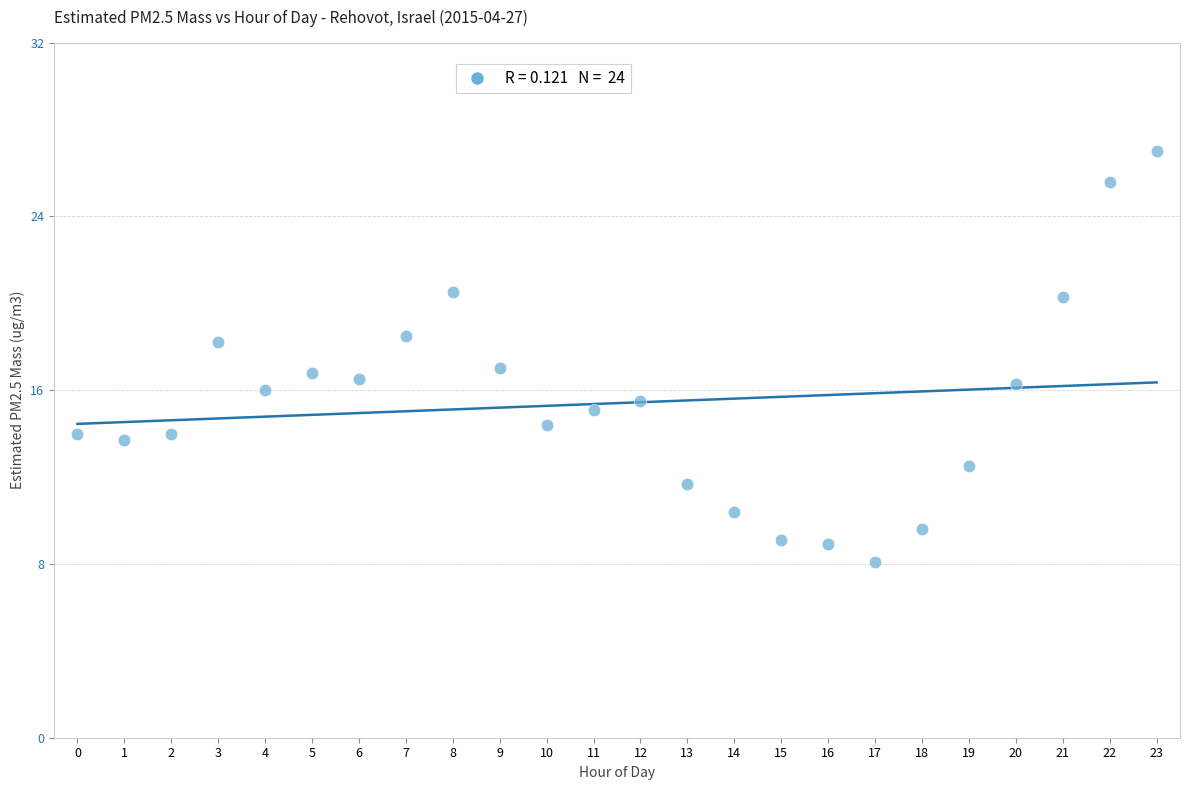

What is the range of Y values (max minus min)?

18.9